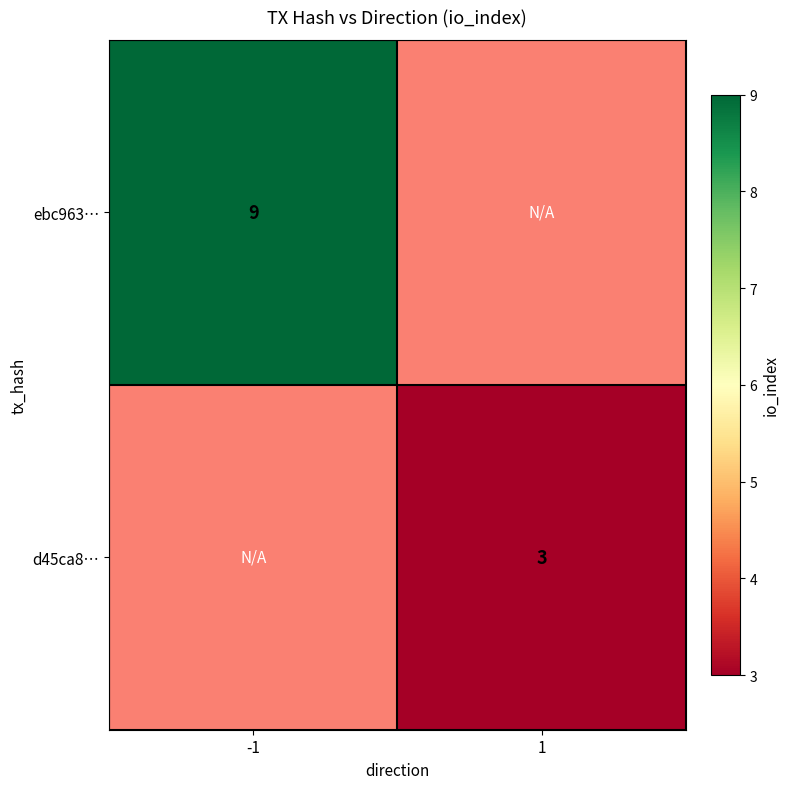

The ebc963… series shows 9 at -1. True or false?

True